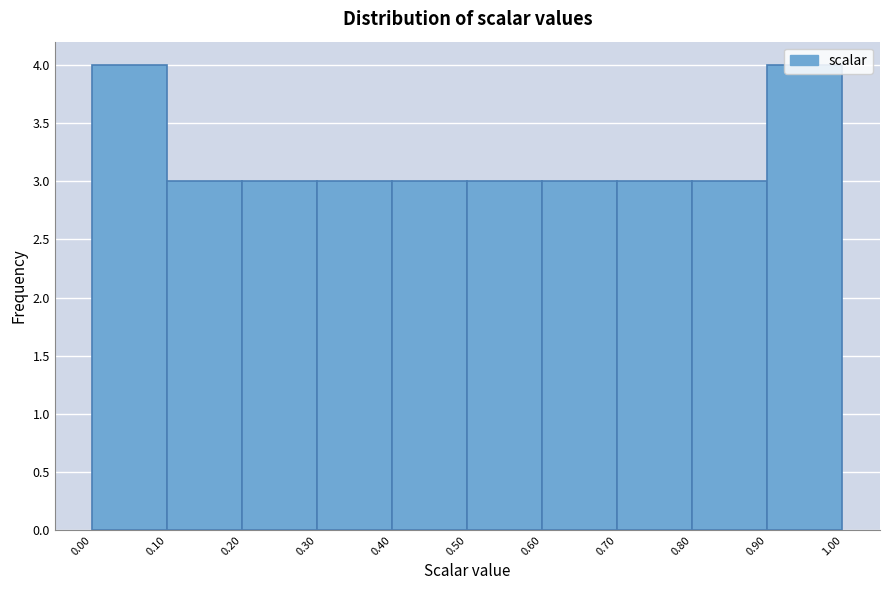

Reading left to right, list every bar in this chart as the range it spans on the x-axis followed by its height. The values are not printed on the chart, so give them approximately, as read against the axis.

0.00 to 0.10: 4
0.10 to 0.20: 3
0.20 to 0.30: 3
0.30 to 0.40: 3
0.40 to 0.50: 3
0.50 to 0.60: 3
0.60 to 0.70: 3
0.70 to 0.80: 3
0.80 to 0.90: 3
0.90 to 1.00: 4